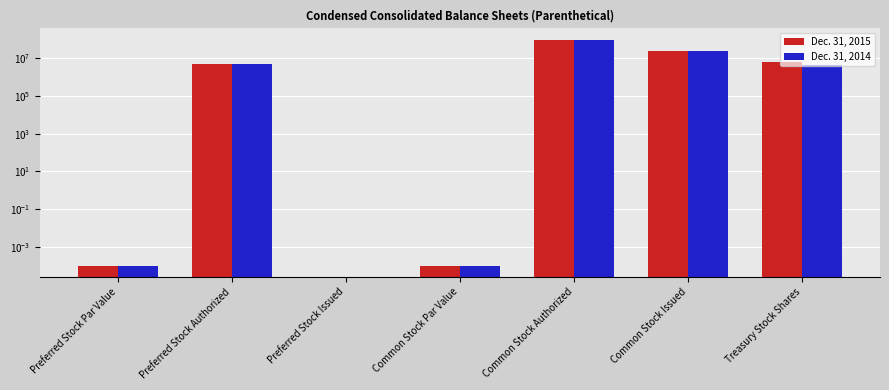

Reading left to right, extract all data points from this chart.

Dec. 31, 2015: Preferred Stock Par Value=0.0	Preferred Stock Authorized=5000000.0	Preferred Stock Issued=0.0	Common Stock Par Value=0.0	Common Stock Authorized=100000000.0	Common Stock Issued=24193098.0	Treasury Stock Shares=6380309.0
Dec. 31, 2014: Preferred Stock Par Value=0.0	Preferred Stock Authorized=5000000.0	Preferred Stock Issued=0.0	Common Stock Par Value=0.0	Common Stock Authorized=100000000.0	Common Stock Issued=24056057.0	Treasury Stock Shares=4498388.0